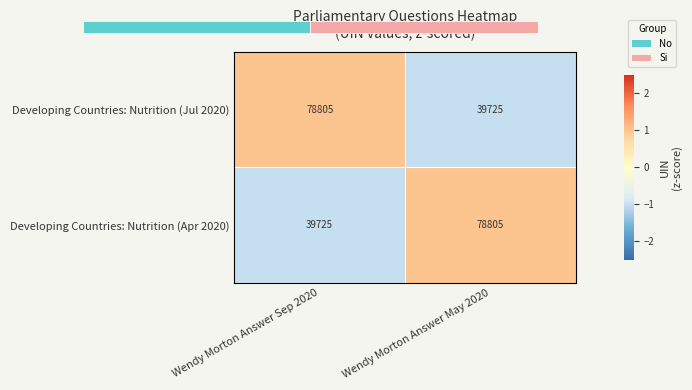

At which category is the sum across all series the highest?

Wendy Morton Answer Sep 2020